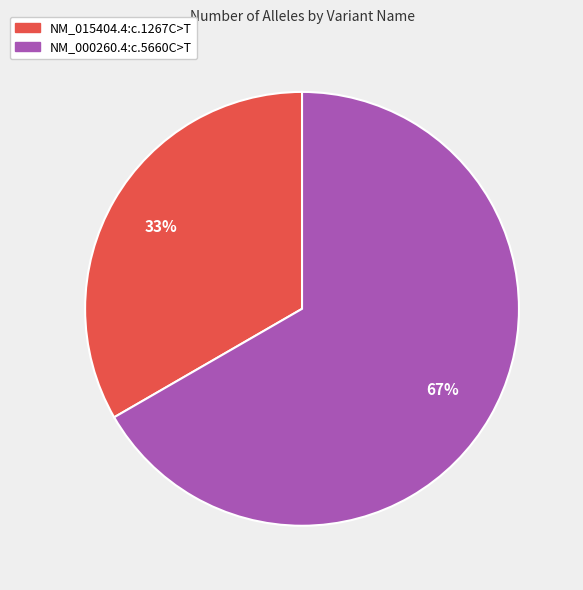

The NM_000260.4:c.5660C>T slice represents 80% of the pie. True or false?

False